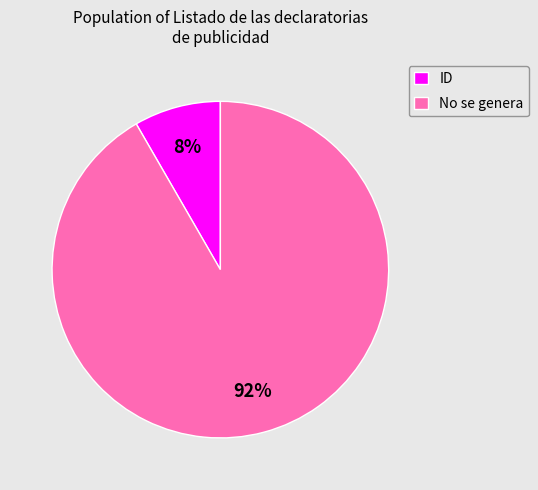

Which slice represents more than half of the pie?

No se genera